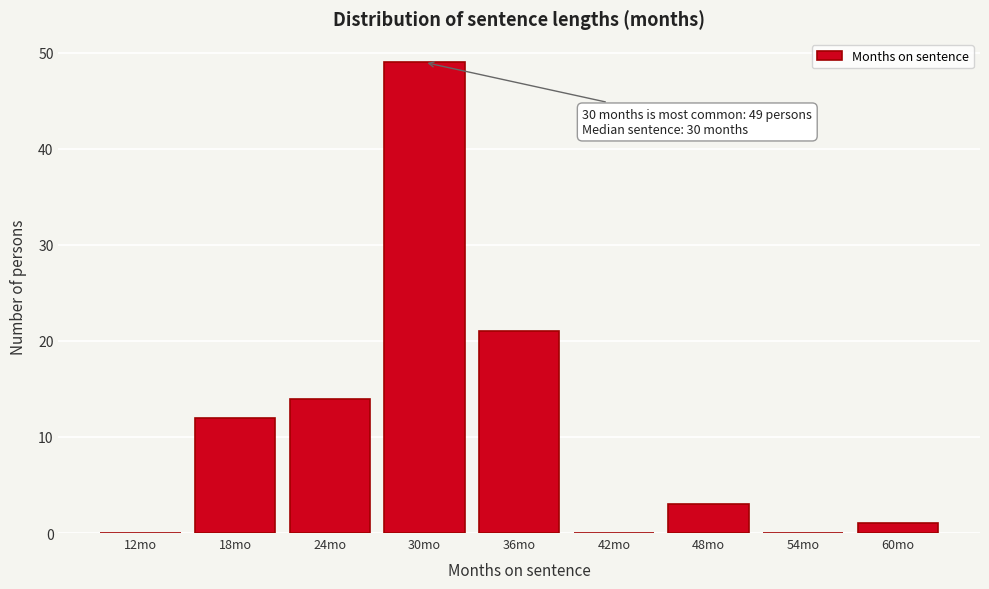

Reading left to right, extract all data points from this chart.

12mo=0	18mo=12	24mo=14	30mo=49	36mo=21	42mo=0	48mo=3	54mo=0	60mo=1